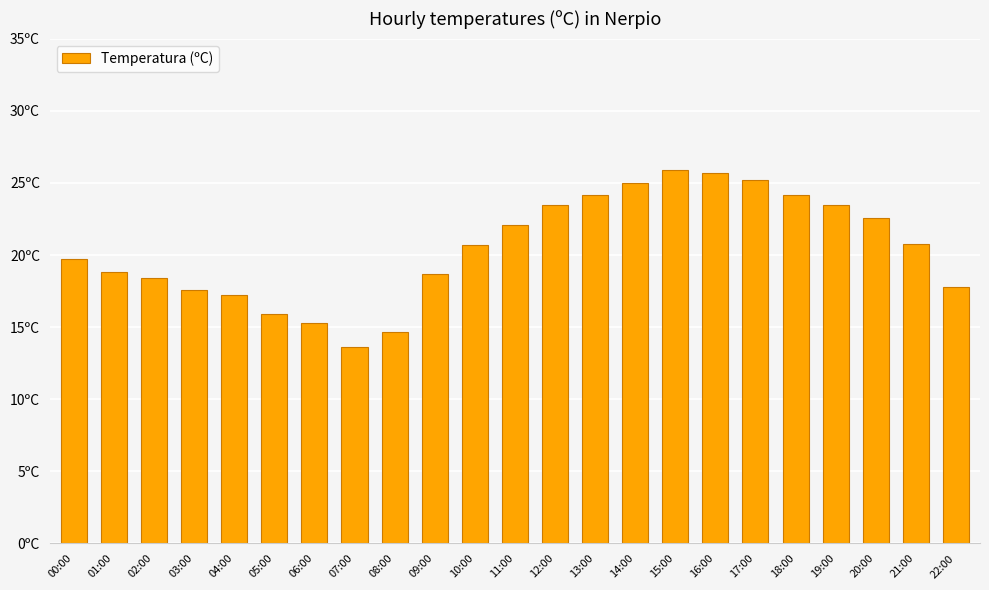

What is the change in value from 02:00 to 17:00?

+6.8